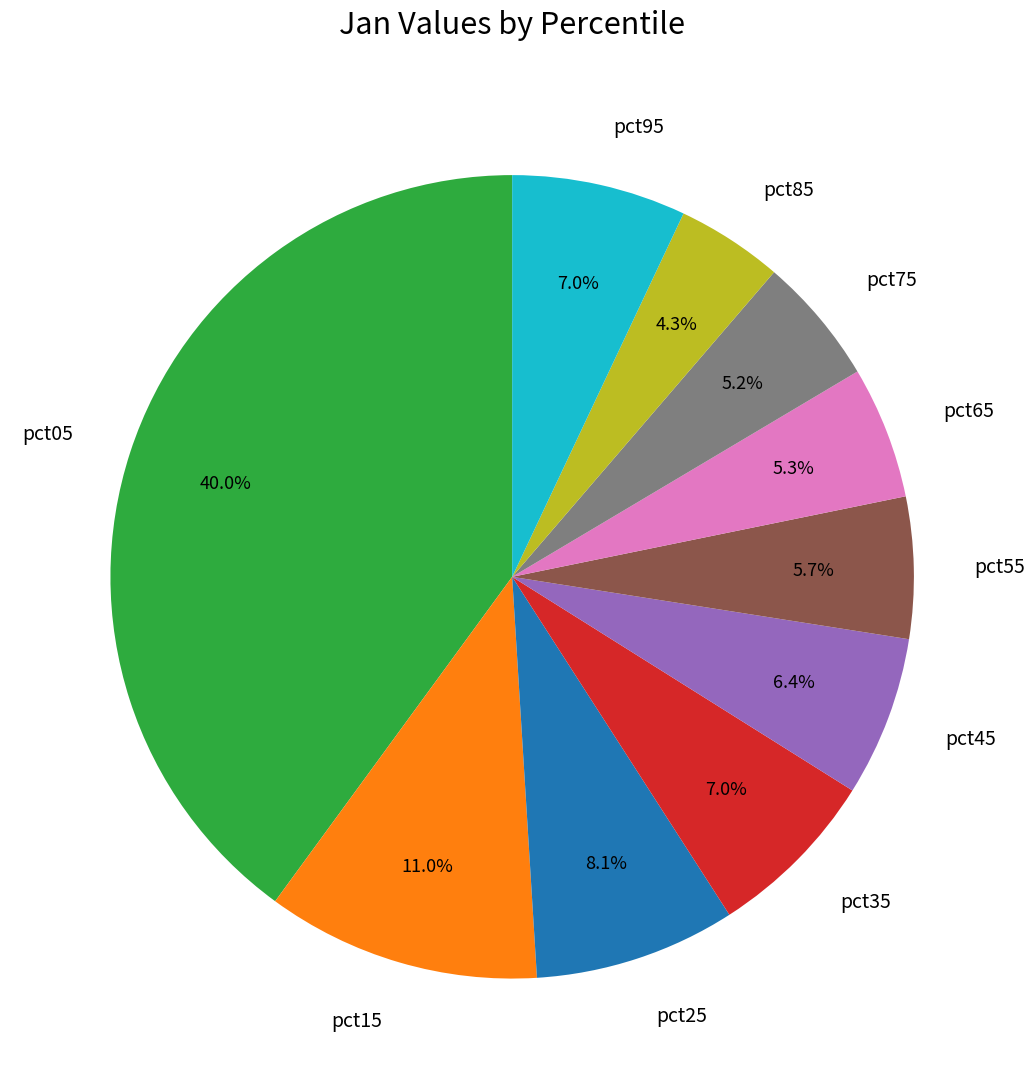

Count the number of slices in the pie.

10